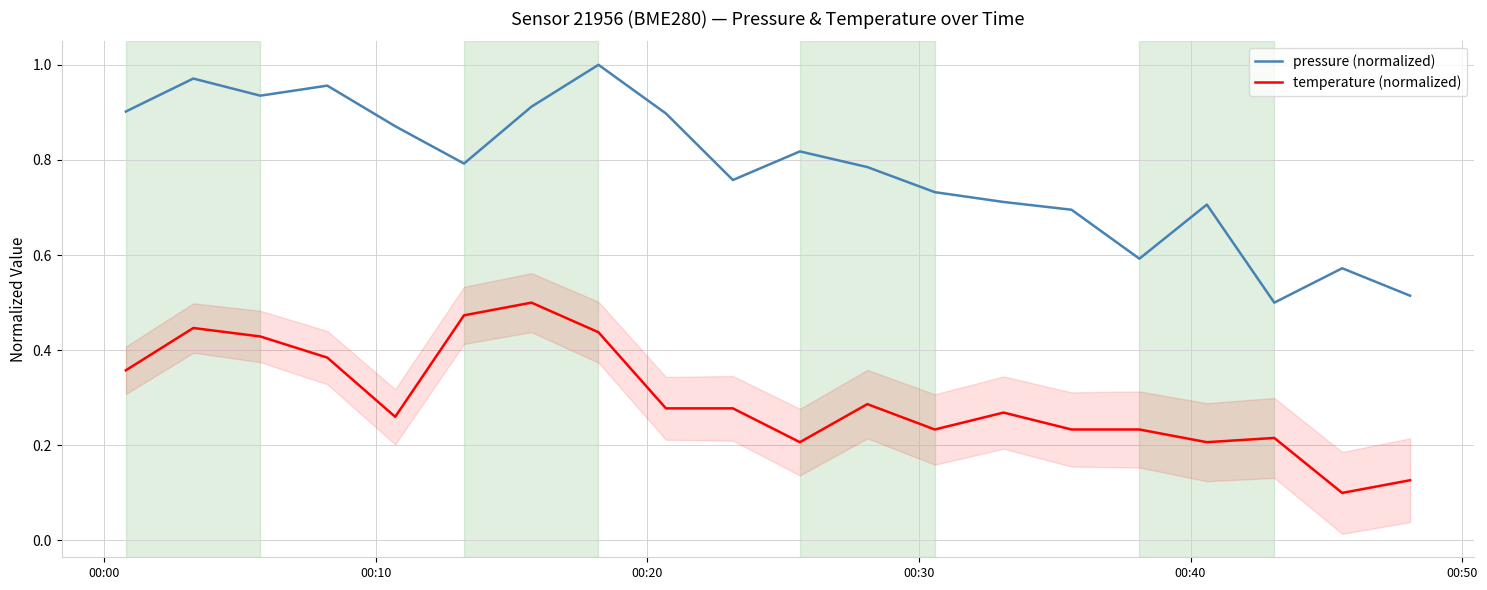

True or false: pressure (normalized) and temperature (normalized) intersect in this chart.

False